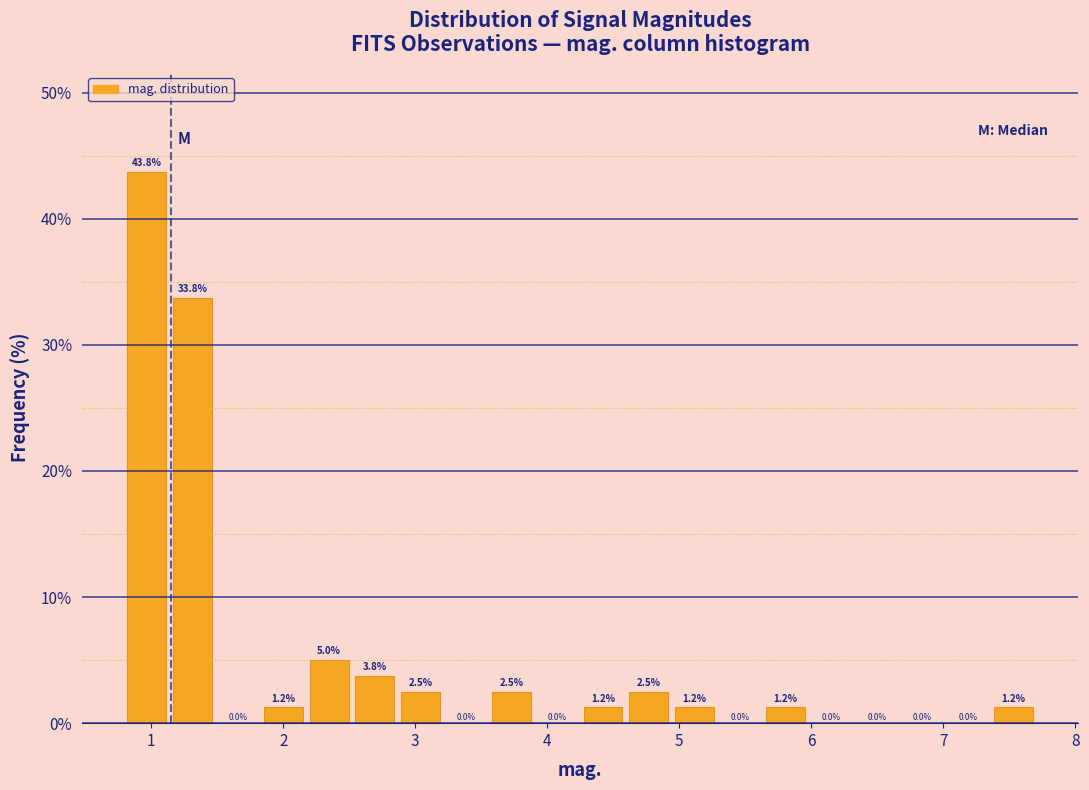

Around what value on the x-axis is the tallest bar? Give the approximate position of its centre, as read against the axis.

1.0